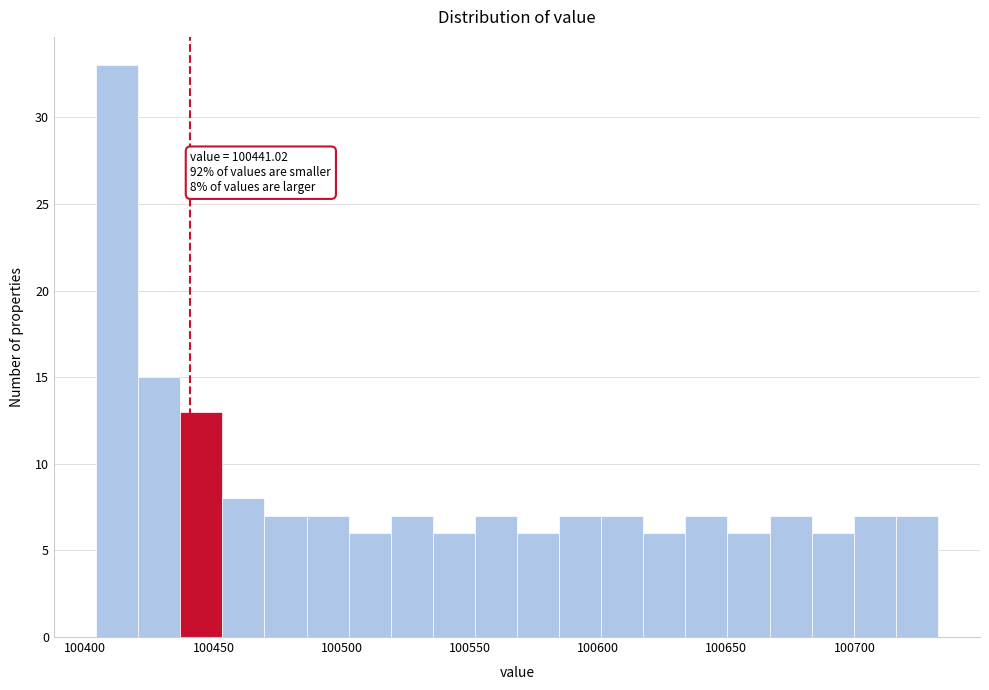

Read against the x-axis, roughly where is the centre of the tallest bar?

100410